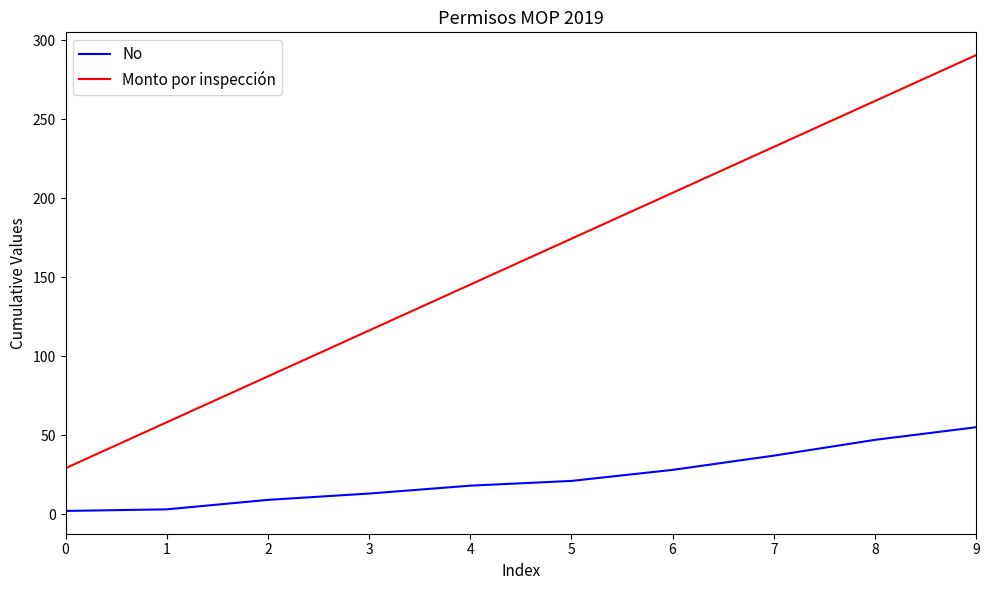

What is the sum of all Monto por inspección values?

1598.3